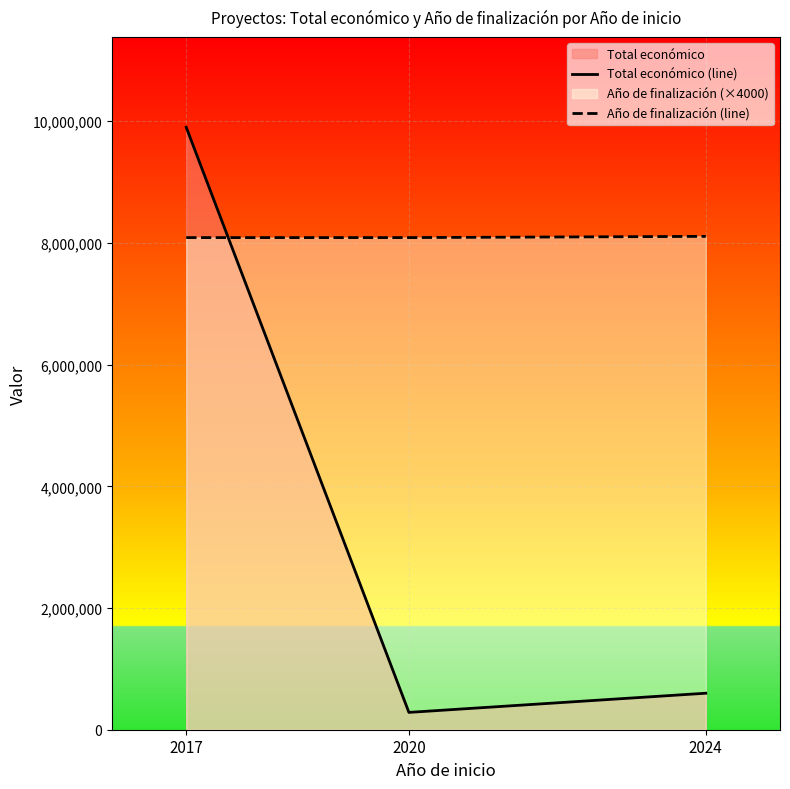

What is the value of the Total económico (line) point at the 1st from the left?

9900193